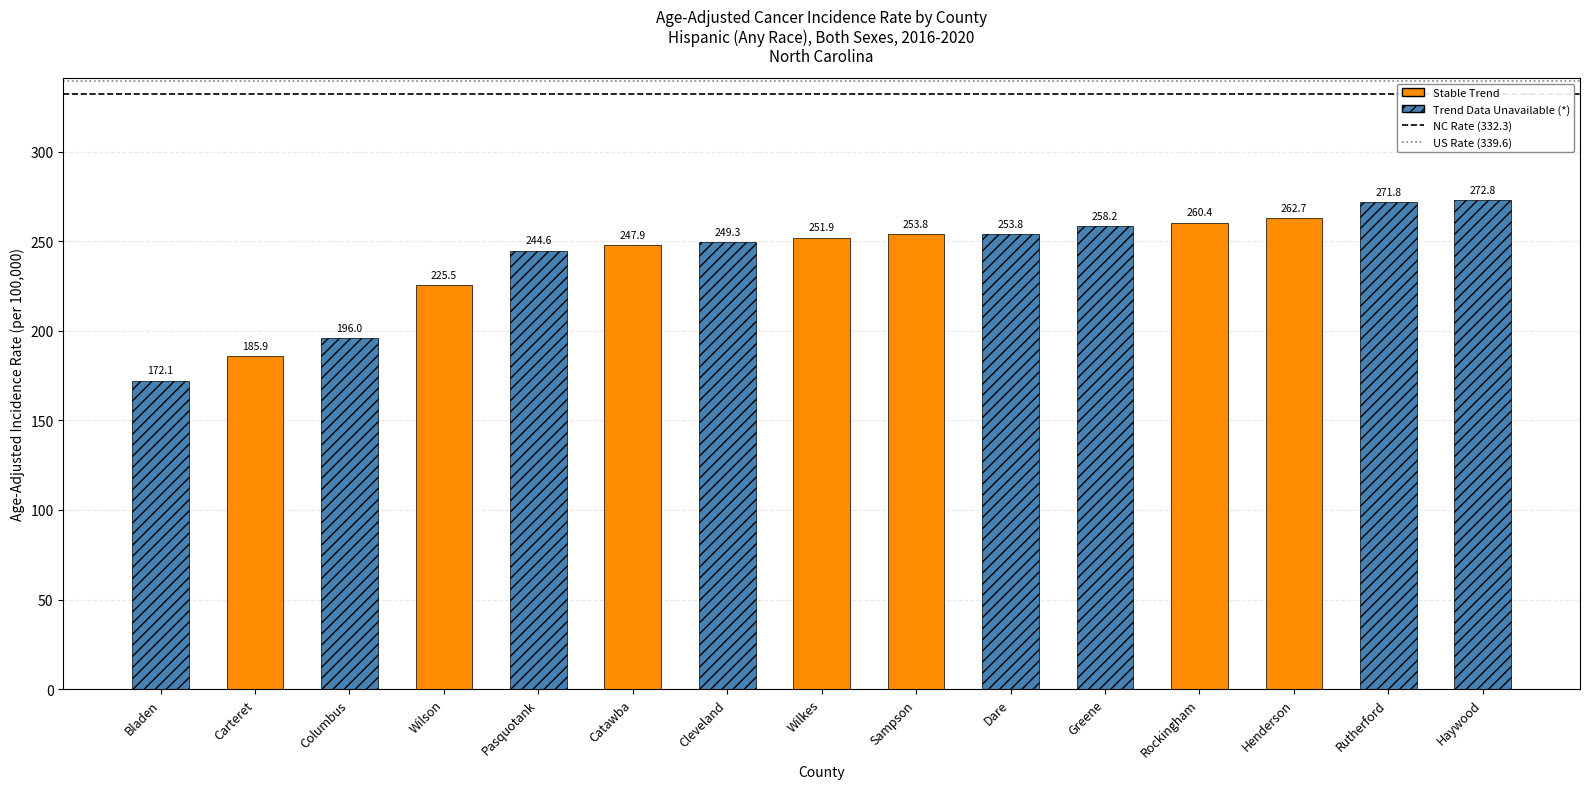

What is the average value?

240.4